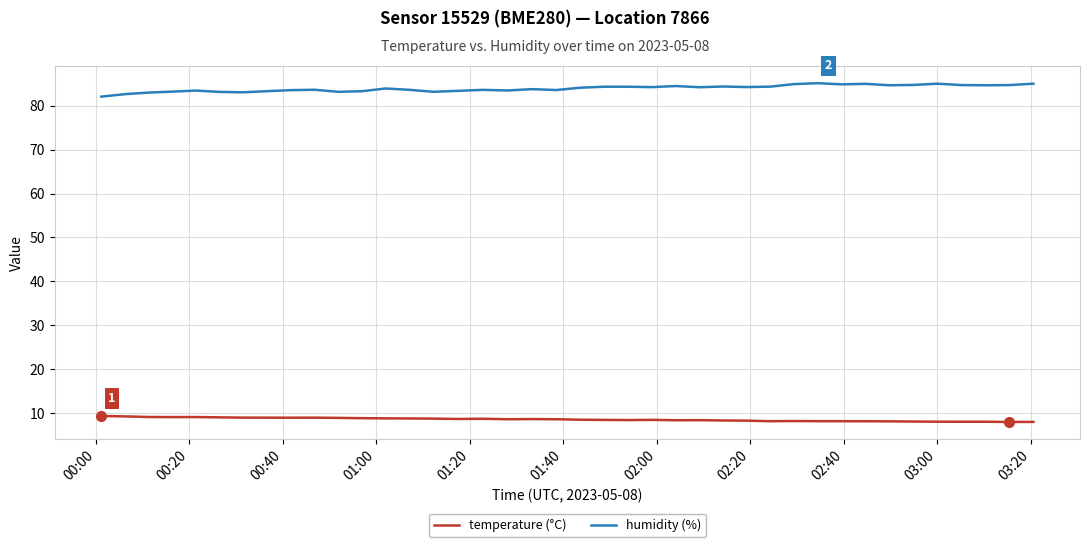

What is the minimum value for temperature (°C)?

8.0